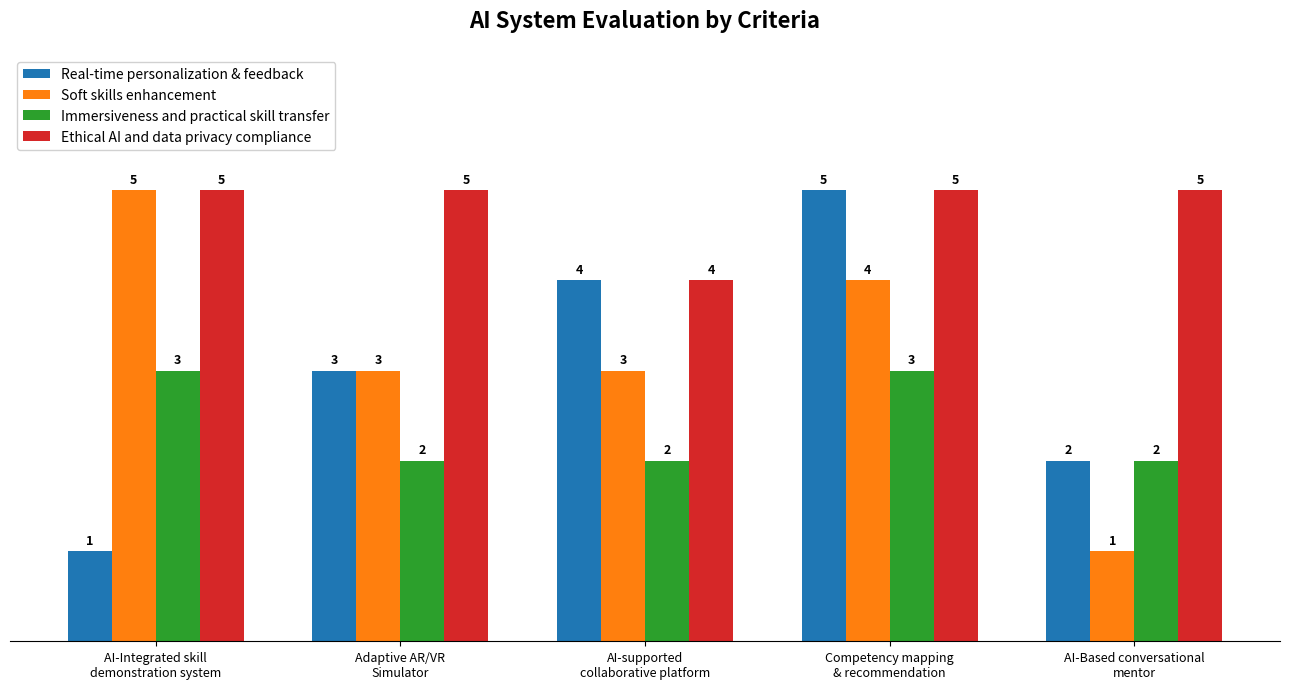

How many bars are there in total?

20